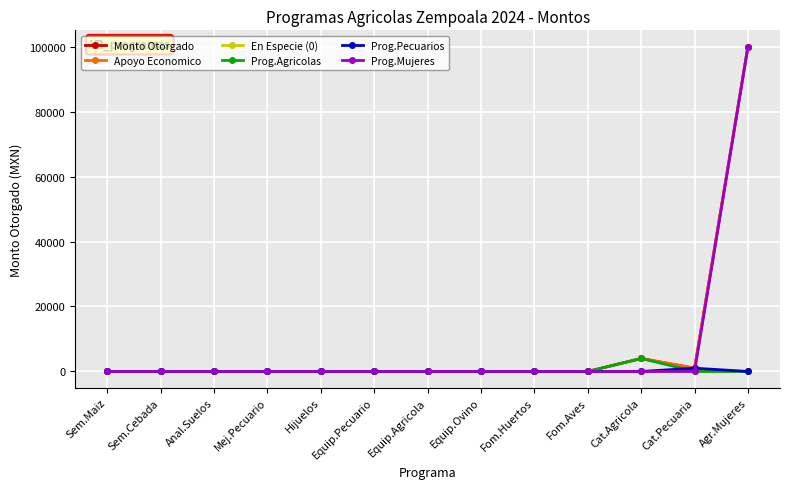

True or false: Apoyo Economico has a value of 53678 at Equip.Agricola.

False